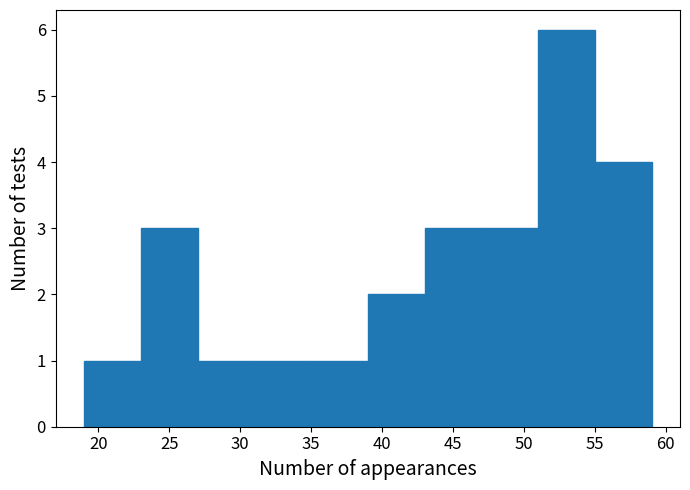

Over which range of the x-axis is the bar tallest?

51 to 55